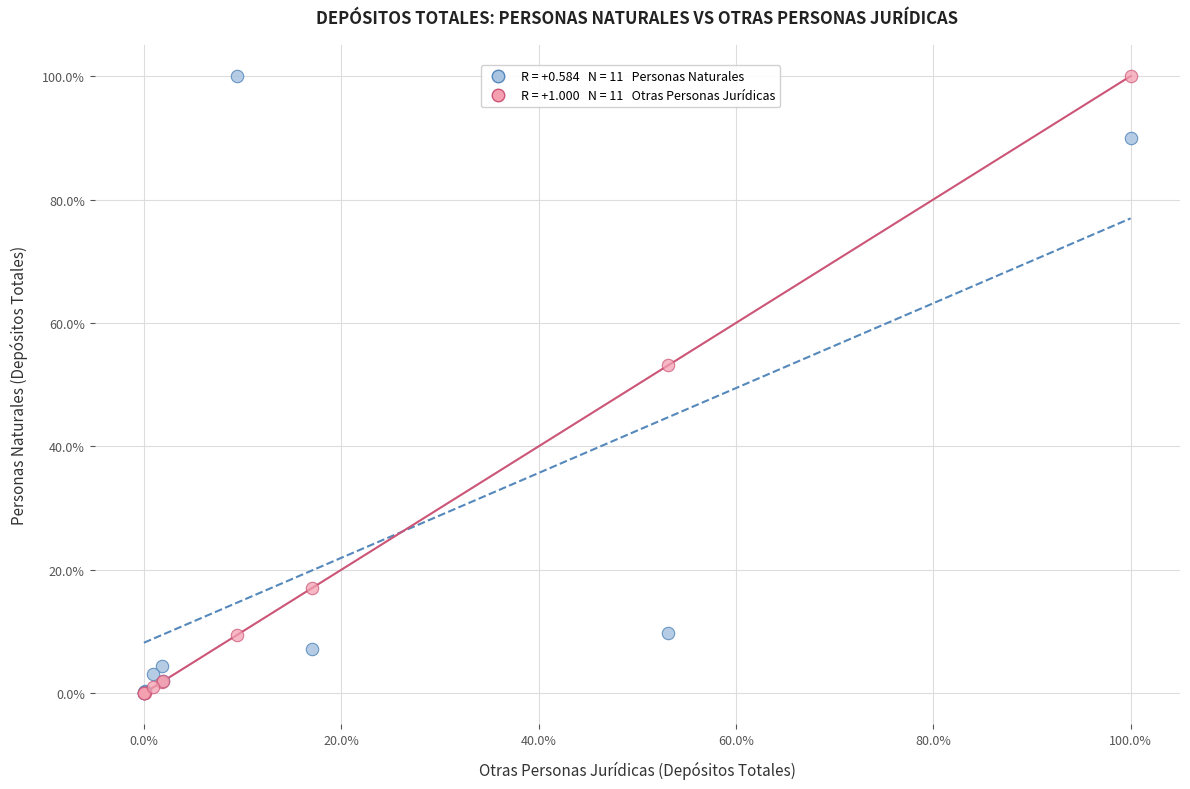

Across all series, what Y value is closest to 50?

53.1